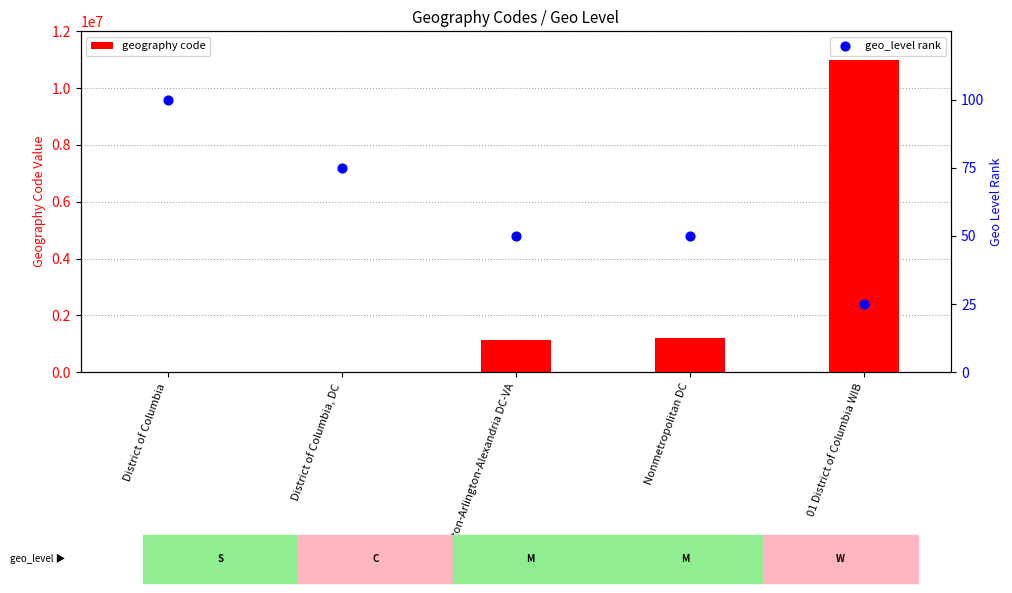

What is the total value across all series at Nonmetropolitan DC?

1200049